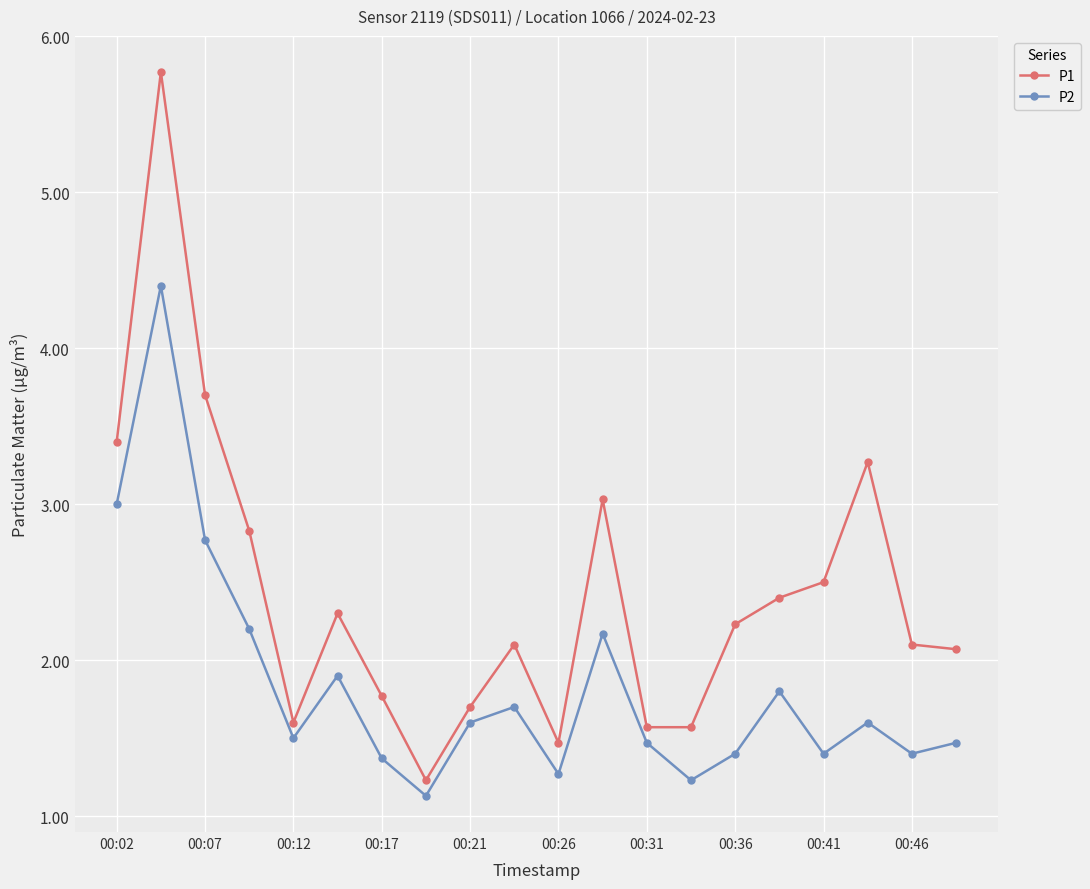

Rank the series by their average value, from highest to lowest.

P1, P2